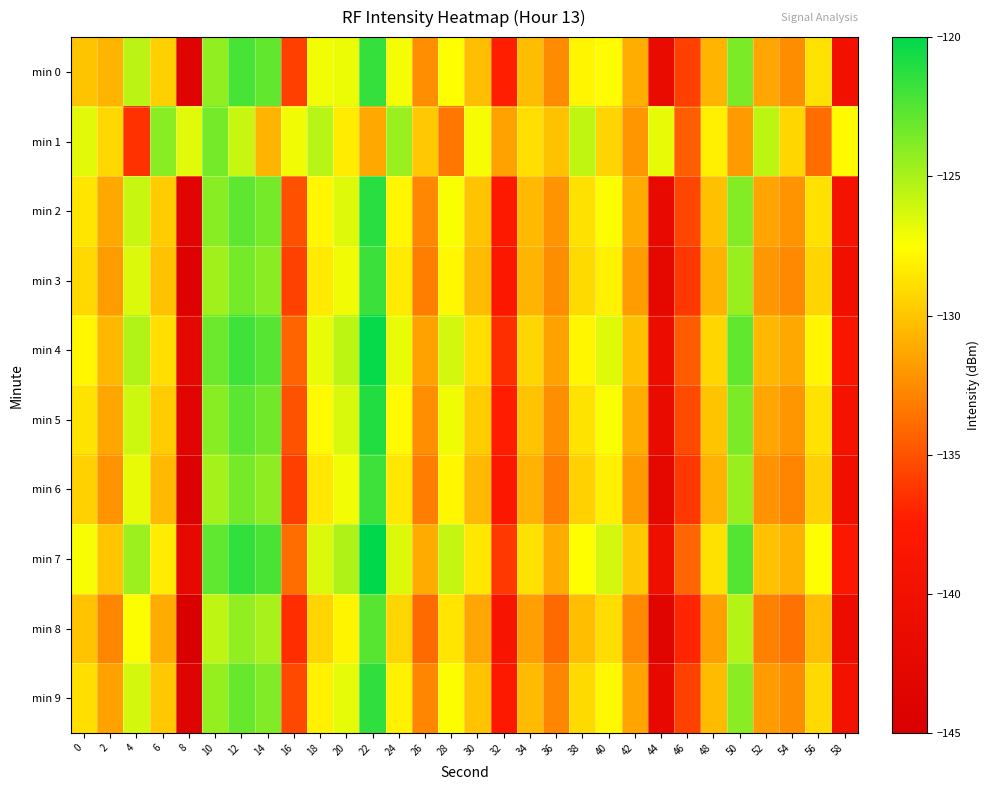

How many distinct data groups are displayed?

10